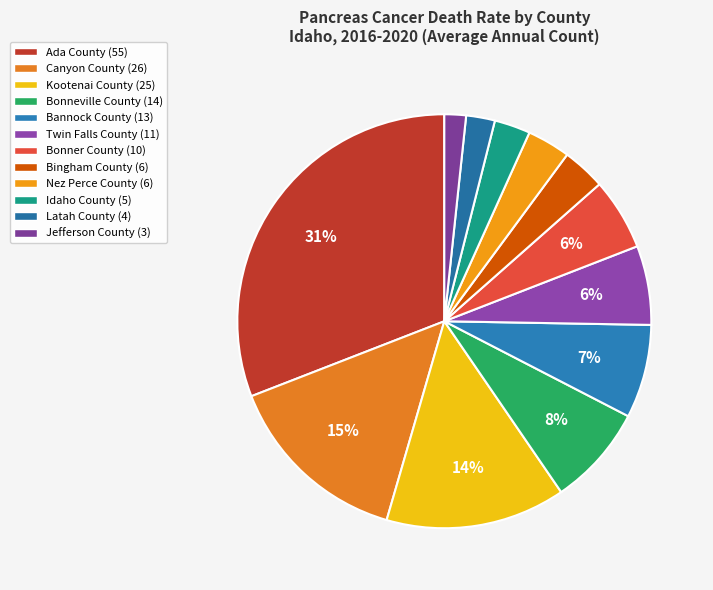

To the nearest percent, what is the combined percentage of Ada County and Kootenai County?

45%